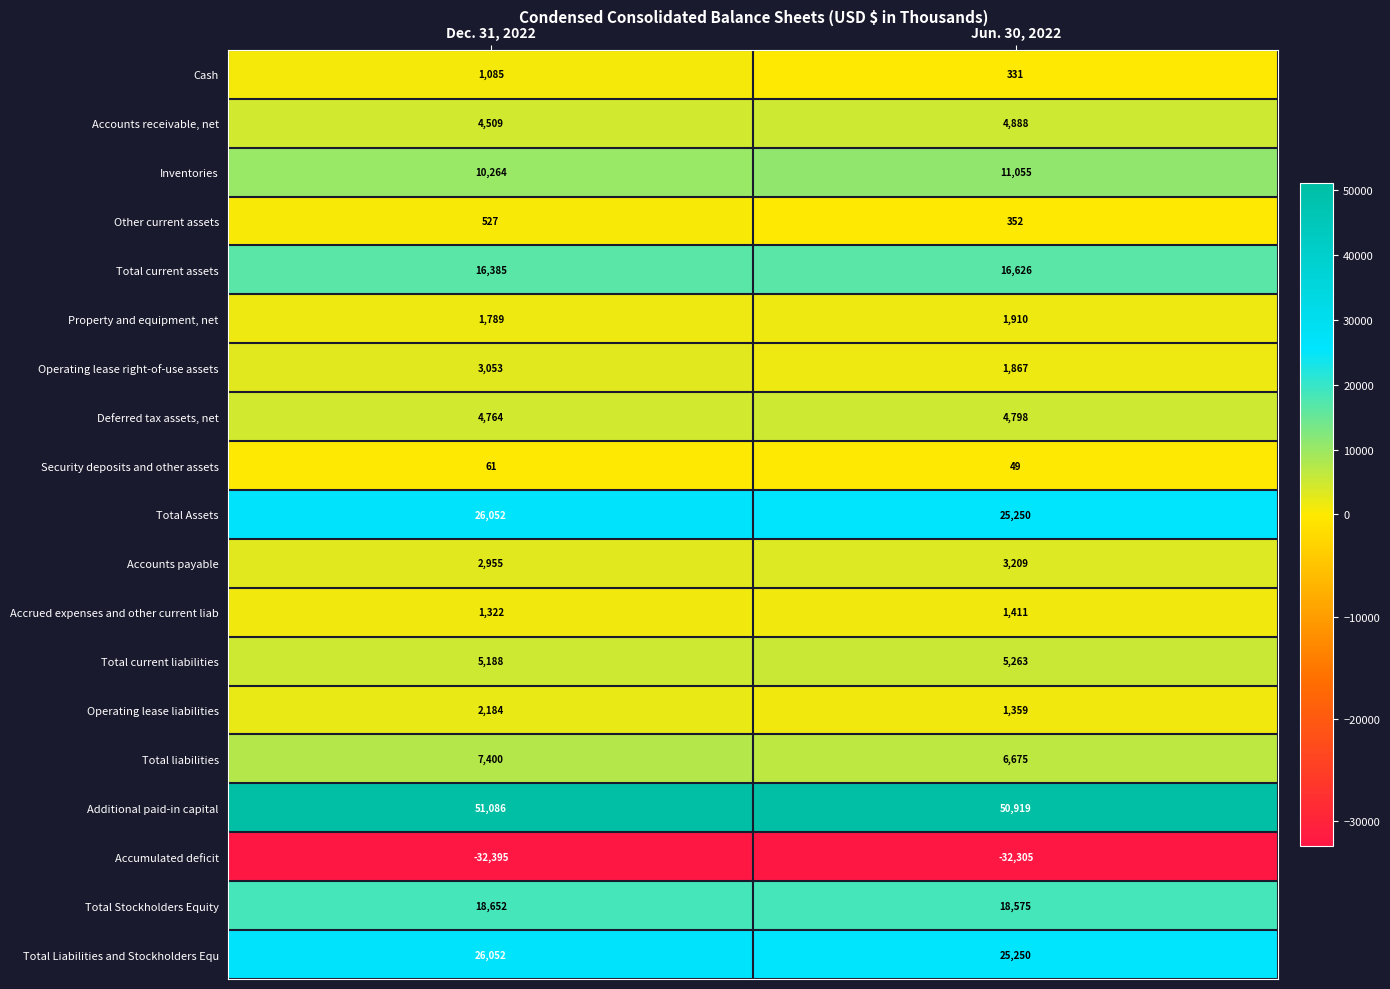

Which category has the lowest value in the Accumulated deficit series?

Dec. 31, 2022